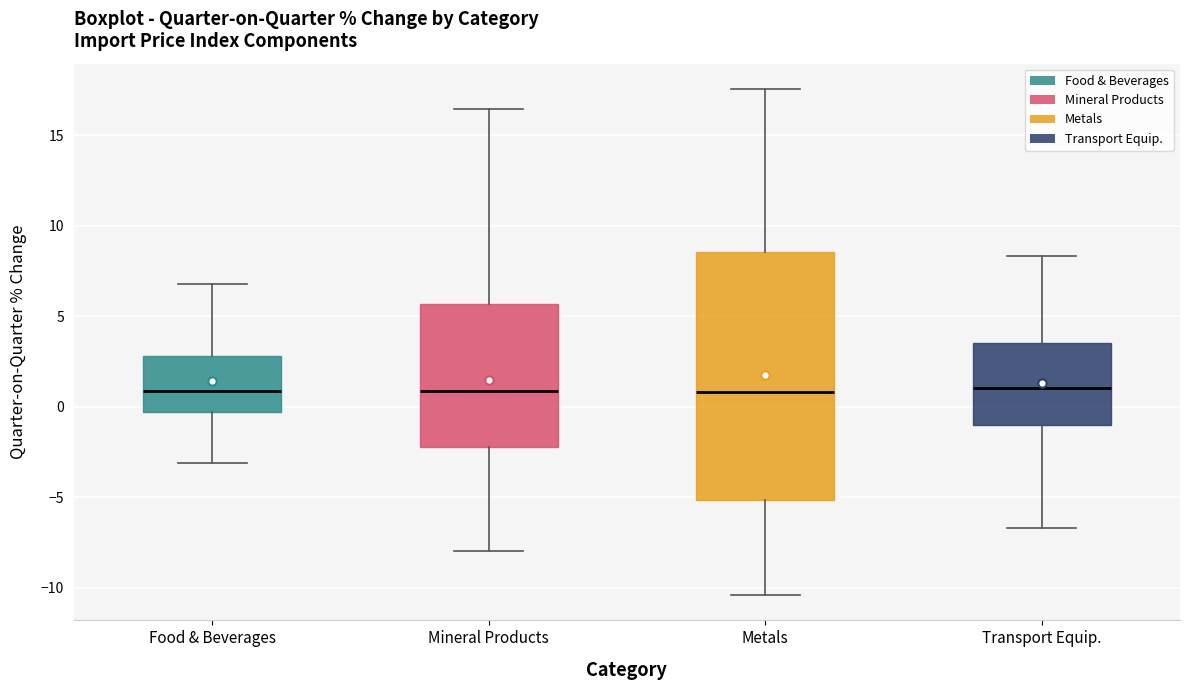

Reading left to right, transcribe this box plot: for each box, give where its median line is, the range the box spans, and where its two whiskers end, as read against the y-axis. The values are not printed on the chart, so give them approximately, as read against the axis.

Food & Beverages: median 1.0, box -0.5 to 3.0, whiskers -3.0 to 7.0
Mineral Products: median 1.0, box -2.0 to 5.5, whiskers -8.0 to 16.5
Metals: median 1.0, box -5.0 to 8.5, whiskers -10.5 to 17.5
Transport Equip.: median 1.0, box -1.0 to 3.5, whiskers -6.5 to 8.5